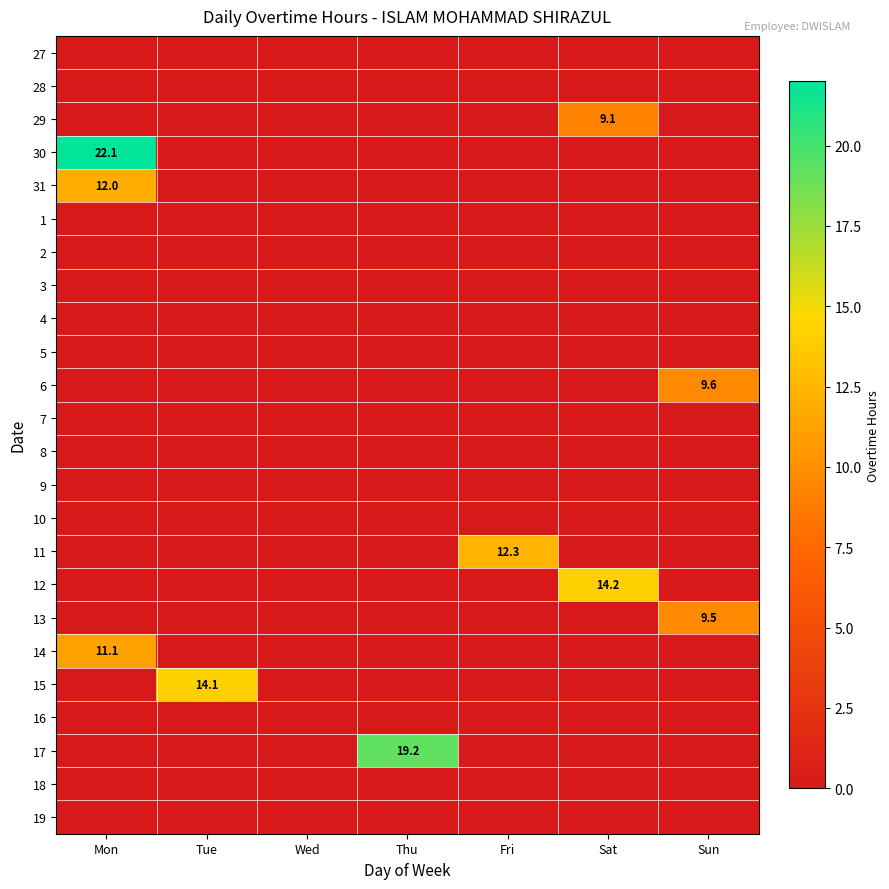

At Thu, list the series in order from smallest to largest.

27, 28, 29, 30, 31, 1, 2, 3, 4, 5, 6, 7, 8, 9, 10, 11, 12, 13, 14, 15, 16, 18, 19, 17